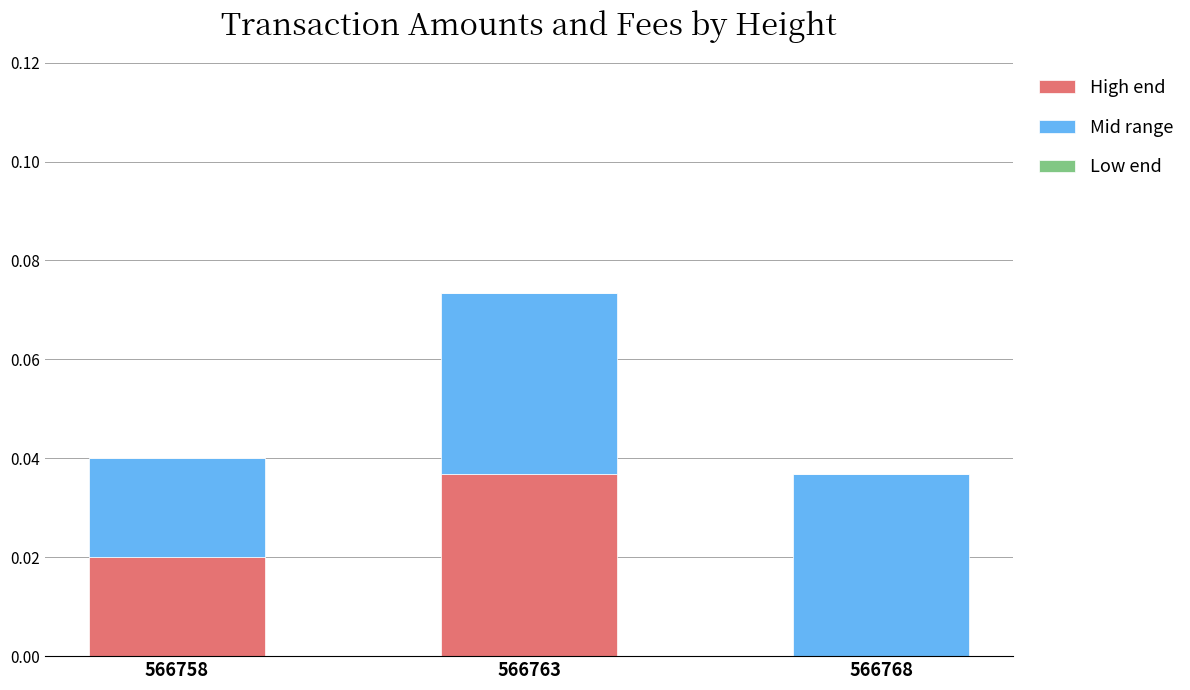

The High end series shows 0.0 at 566768. True or false?

True